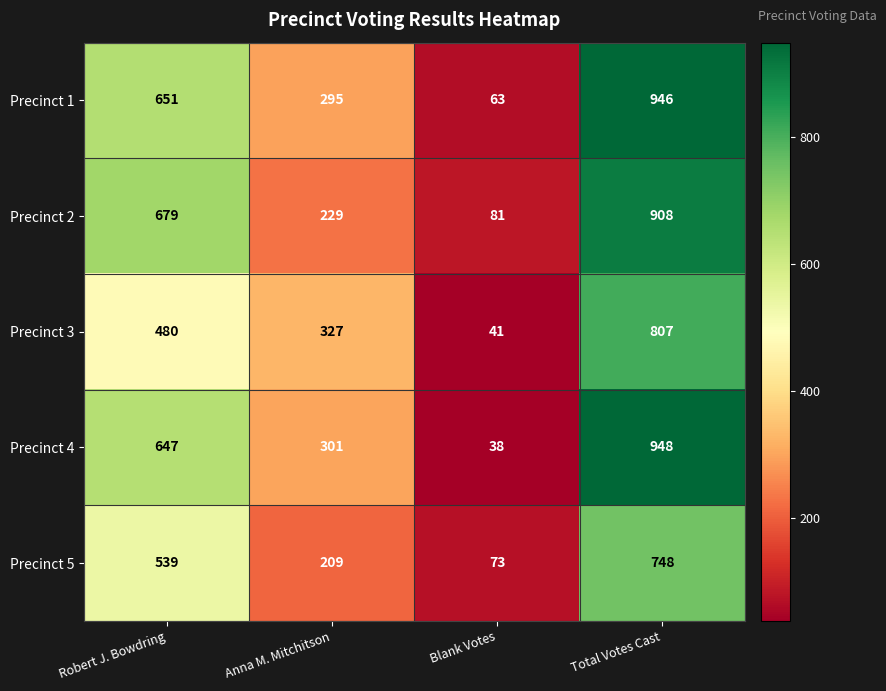

Between Robert J. Bowdring and Total Votes Cast, which series saw the biggest shift?

Precinct 3